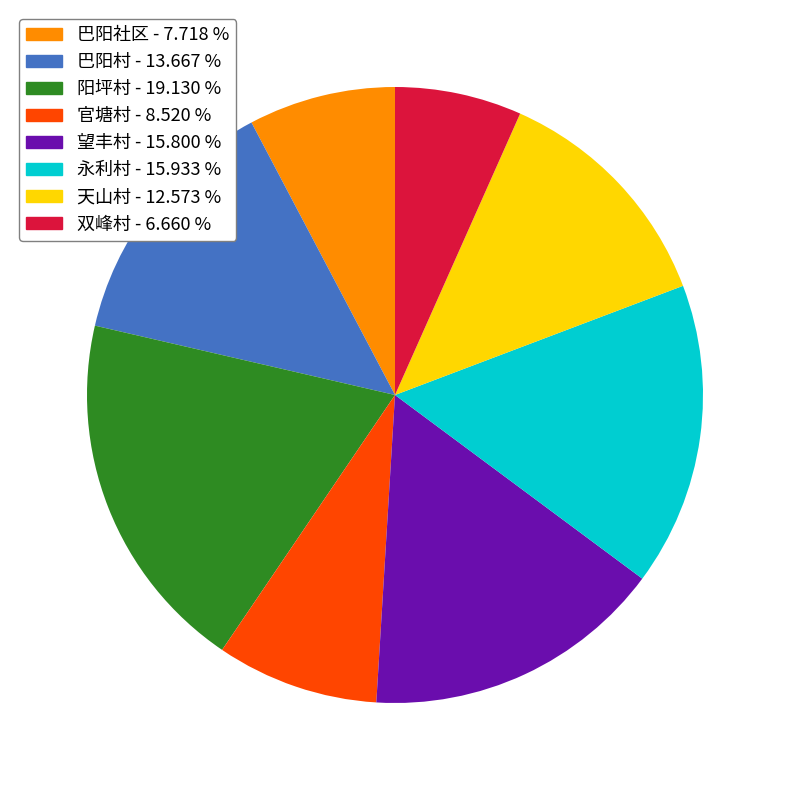

Combined, do 天山村 - 12.573 % and 阳坪村 - 19.130 % account for over 50%?

No